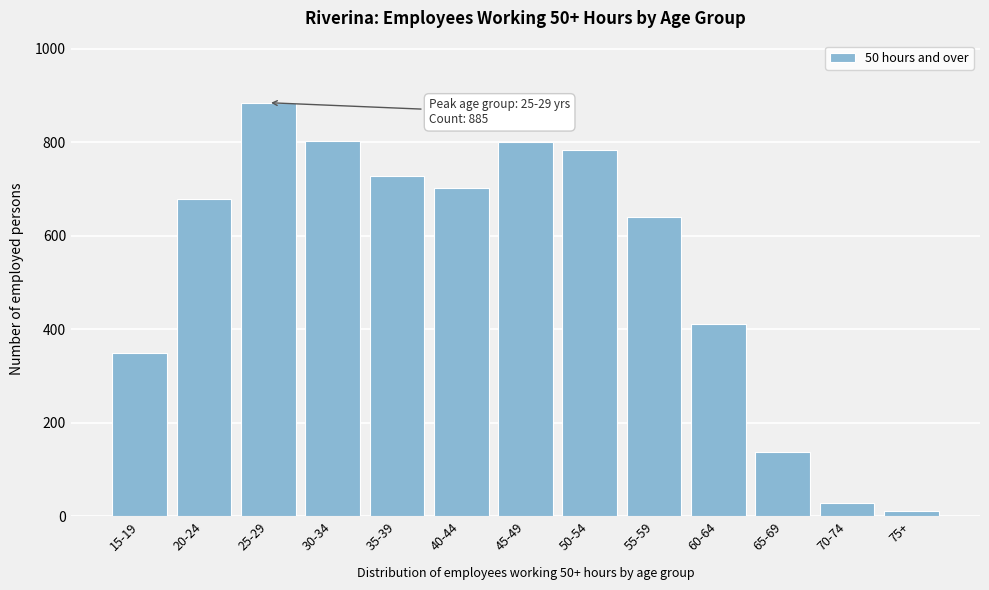

What is the greatest value displayed?

885